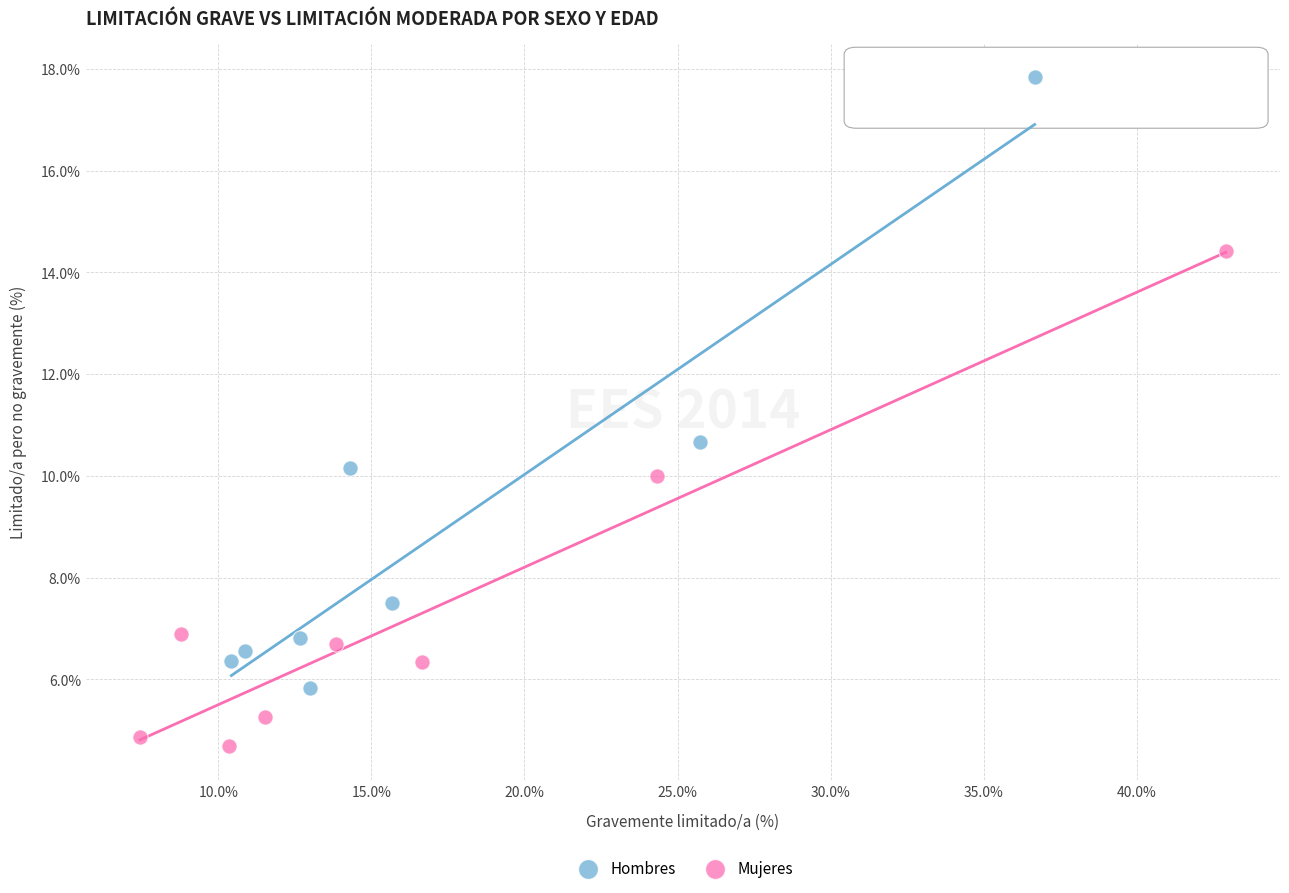

Which series has the widest spread of Y values?

Hombres